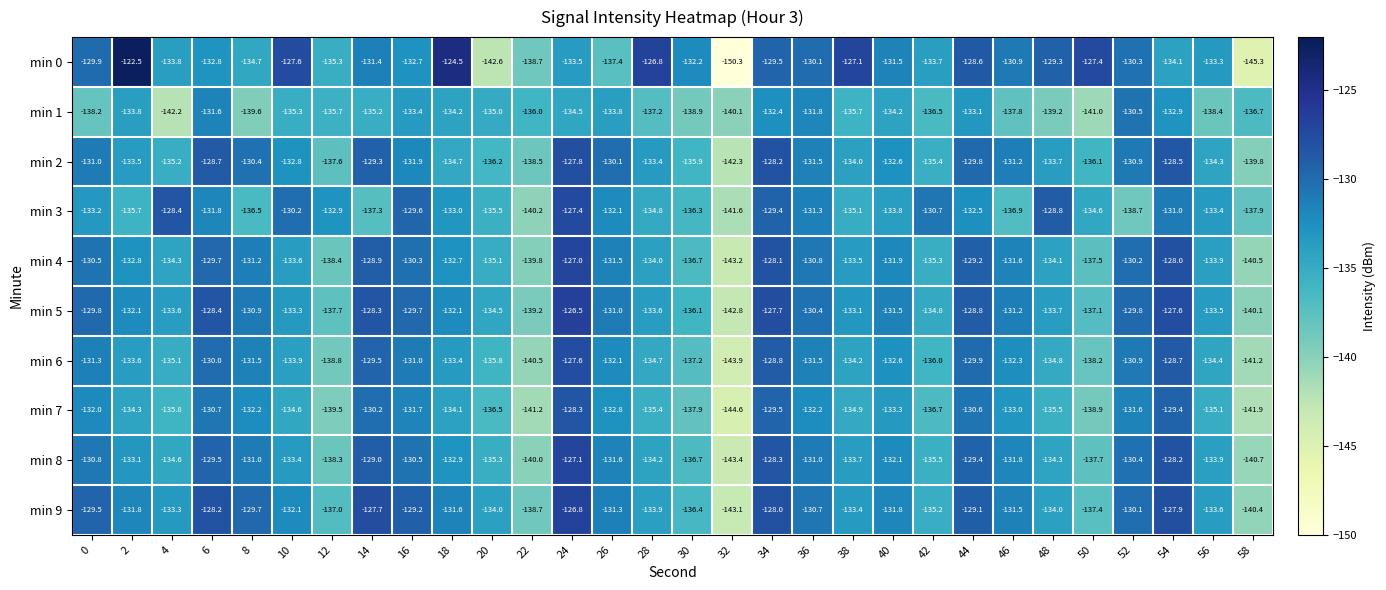

At which label does min 4 reach its minimum?

32